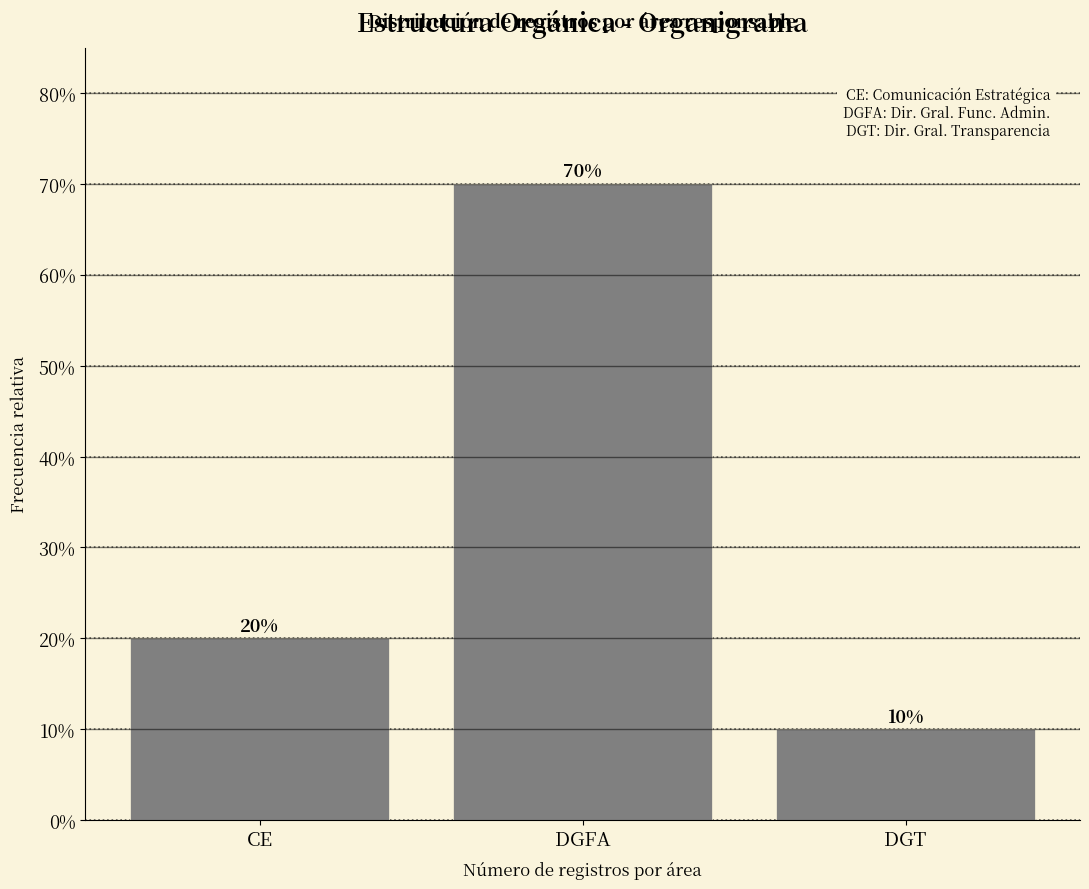

Reading left to right, extract all data points from this chart.

20	70	10